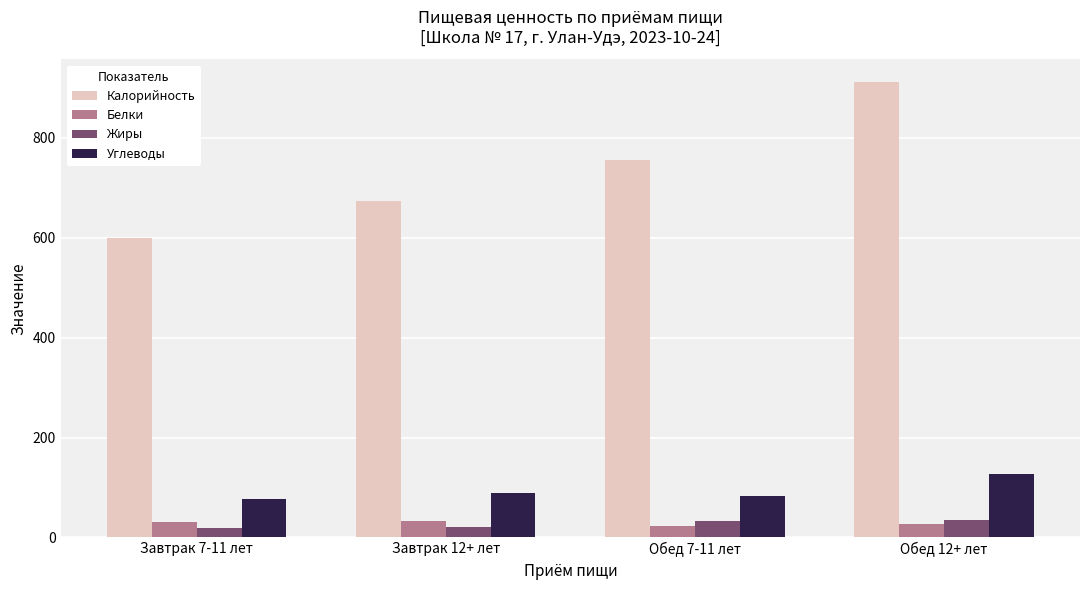

Which label corresponds to the largest value in the chart?

Обед 12+ лет